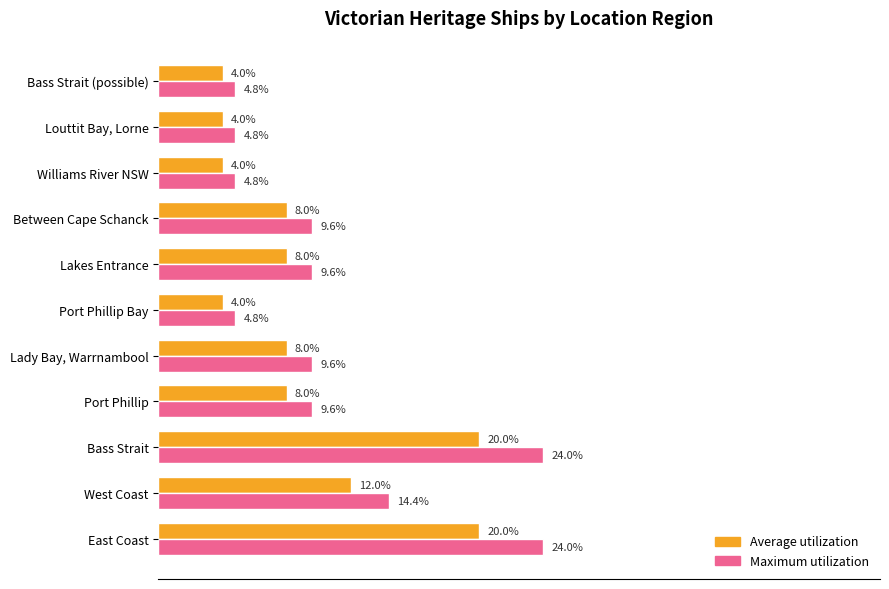

Rank the series by their maximum value, from highest to lowest.

Maximum utilization, Average utilization